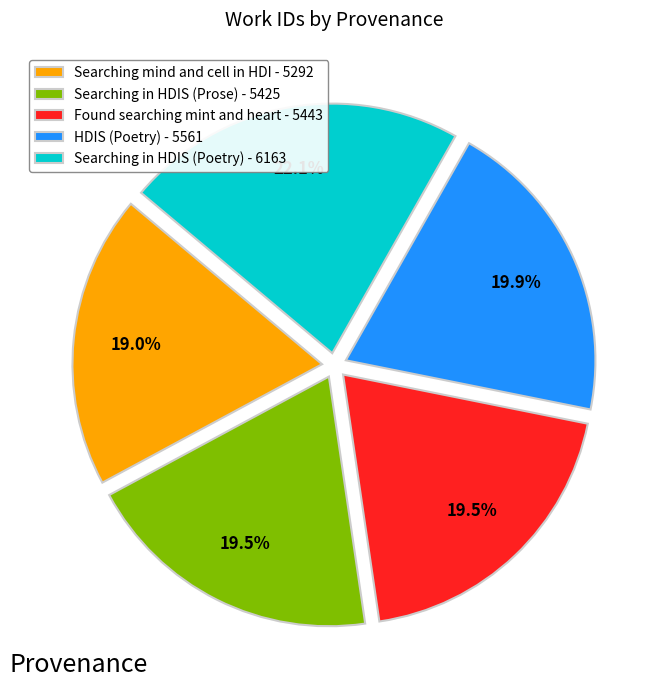

Which has a higher value, Searching in HDIS (Prose) - 5425 or Searching in HDIS (Poetry) - 6163?

Searching in HDIS (Poetry) - 6163